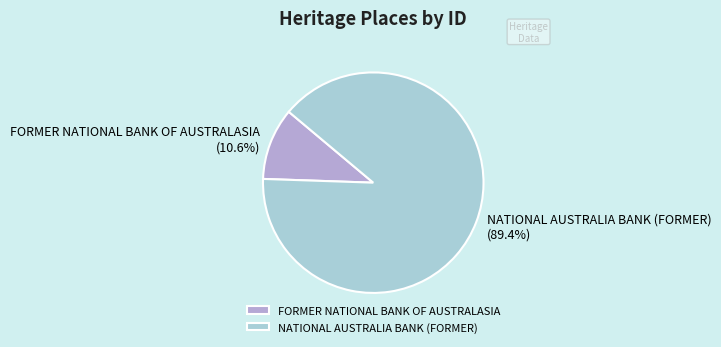

To the nearest percent, what portion does NATIONAL AUSTRALIA BANK (FORMER) represent?

89%